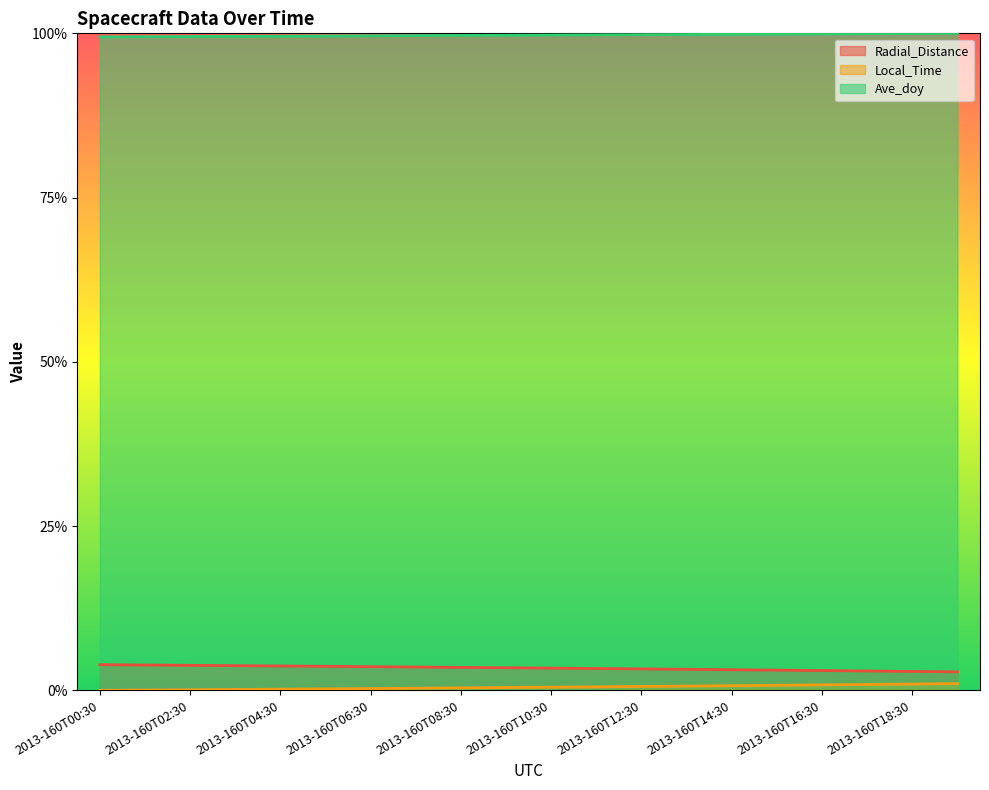

True or false: Ave_doy and Local_Time intersect in this chart.

False